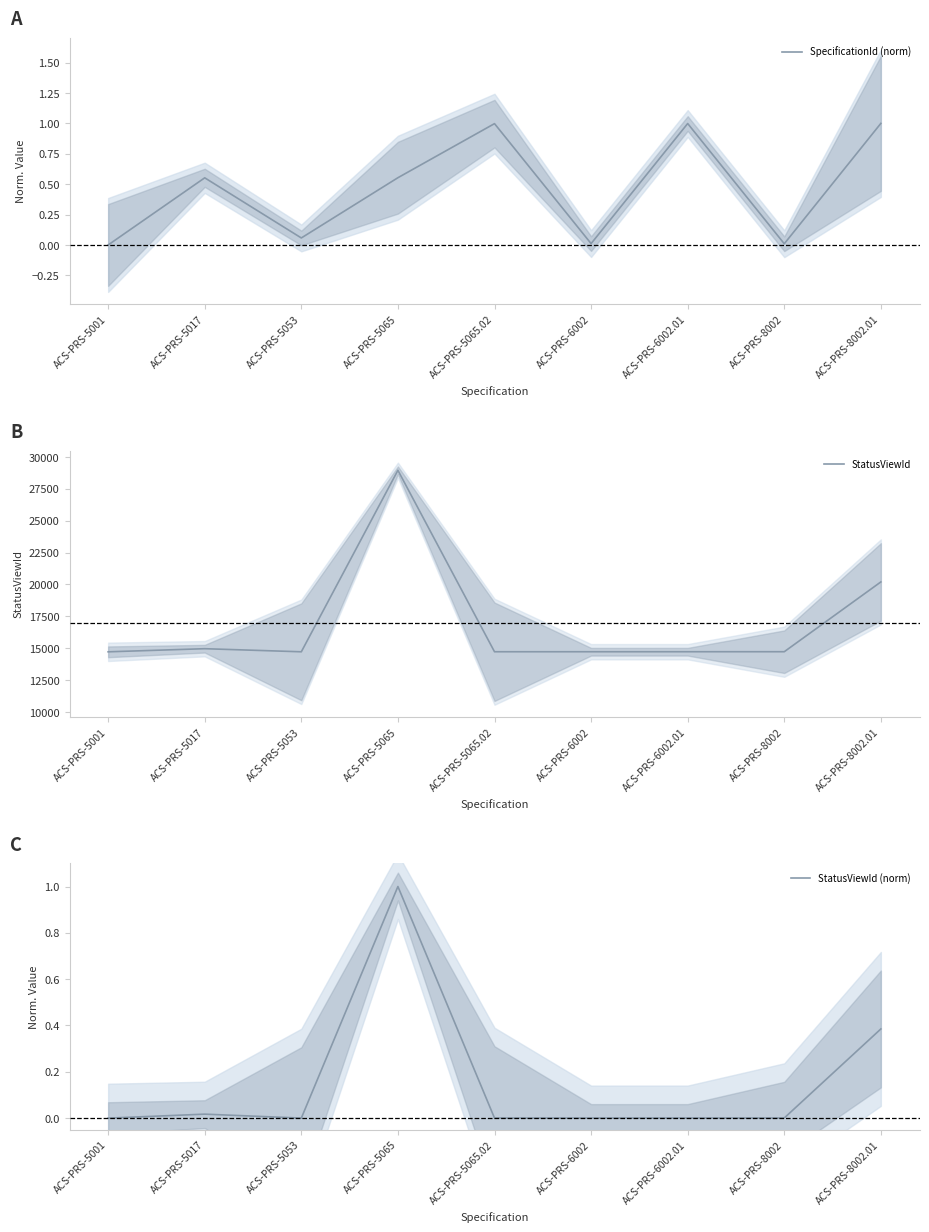

How many categories are shown in the chart?

9